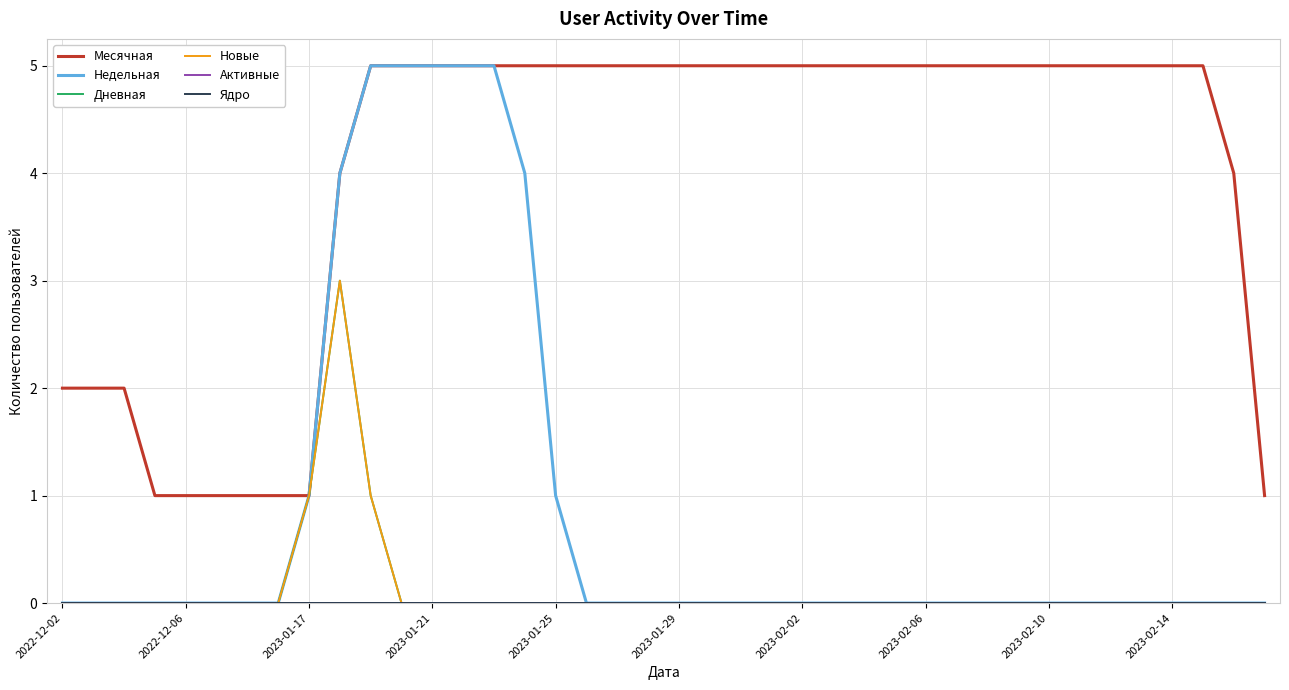

Reading right to left, what are all the values shown in this chart?

Месячная: 1	4	5	5	5	5	5	5	5	5	5	5	5	5	5	5	5	5	5	5	5	5	5	5	5	5	5	5	5	5	4	1	1	1	1	1	1	2	2	2
Недельная: 0	0	0	0	0	0	0	0	0	0	0	0	0	0	0	0	0	0	0	0	0	0	0	1	4	5	5	5	5	5	4	1	0	0	0	0	0	0	0	0
Дневная: 0	0	0	0	0	0	0	0	0	0	0	0	0	0	0	0	0	0	0	0	0	0	0	0	0	0	0	0	0	1	3	1	0	0	0	0	0	0	0	0
Новые: 0	0	0	0	0	0	0	0	0	0	0	0	0	0	0	0	0	0	0	0	0	0	0	0	0	0	0	0	0	1	3	1	0	0	0	0	0	0	0	0
Активные: 0	0	0	0	0	0	0	0	0	0	0	0	0	0	0	0	0	0	0	0	0	0	0	0	0	0	0	0	0	0	0	0	0	0	0	0	0	0	0	0
Ядро: 0	0	0	0	0	0	0	0	0	0	0	0	0	0	0	0	0	0	0	0	0	0	0	0	0	0	0	0	0	0	0	0	0	0	0	0	0	0	0	0